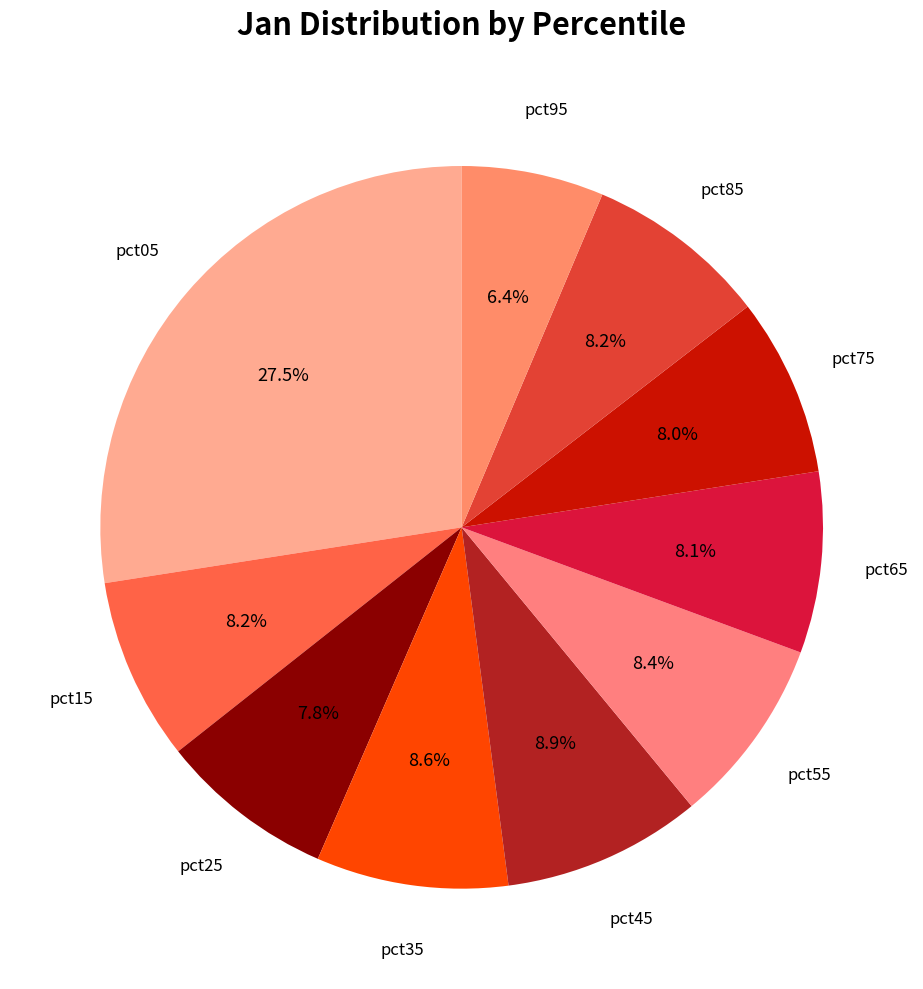

Is there any slice that represents more than half of the pie?

No